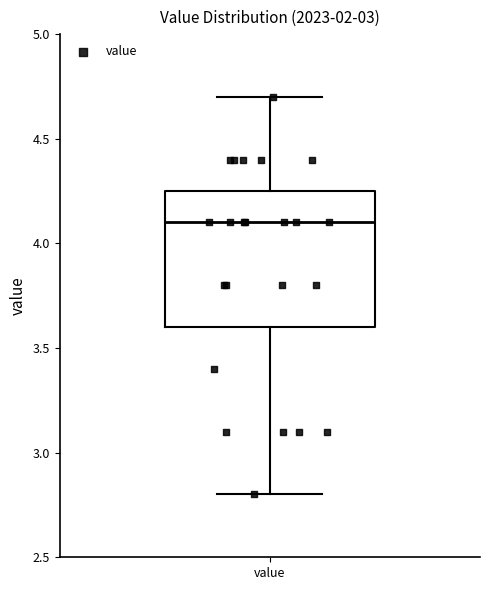

Transcribe this box plot: give where the median line is, the range the box spans, and where the two whiskers end, as read against the y-axis. The values are not printed on the chart, so give them approximately, as read against the axis.

median 4.10, box 3.60 to 4.25, whiskers 2.80 to 4.70